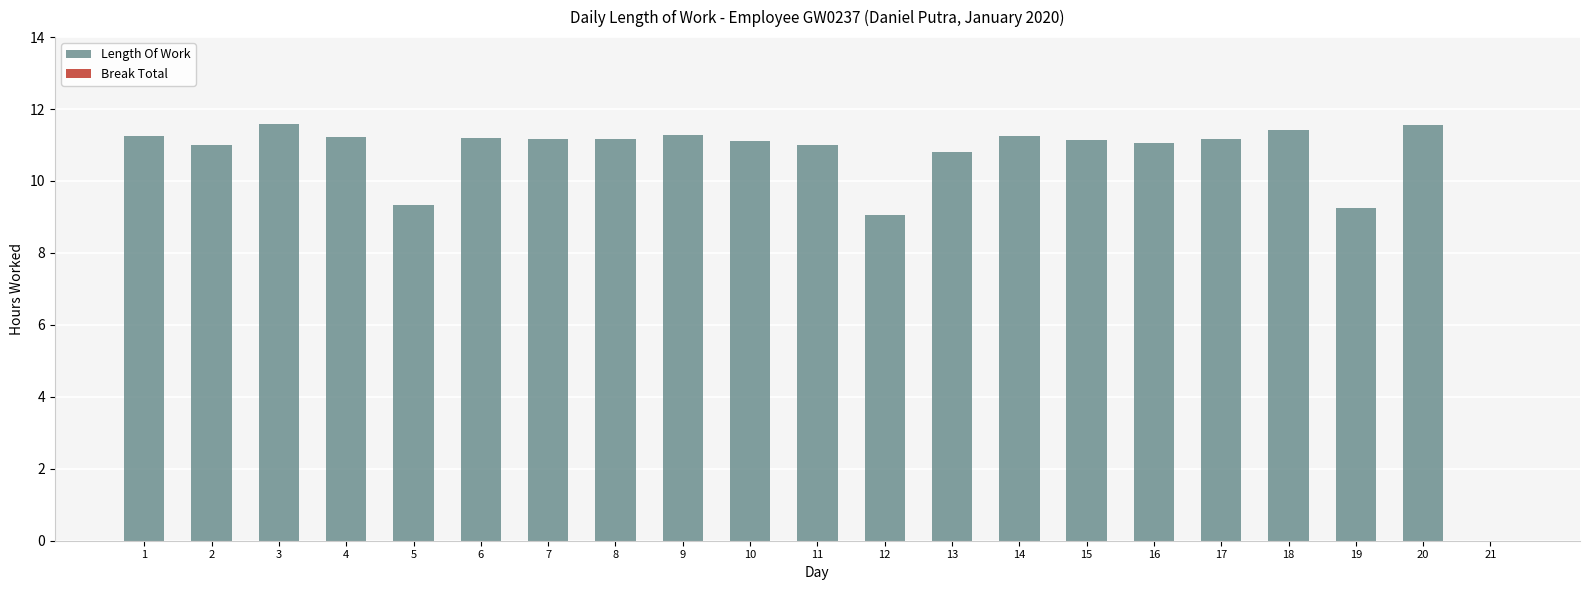

What is the ratio of the value at 10 to the value at 12?

1.2